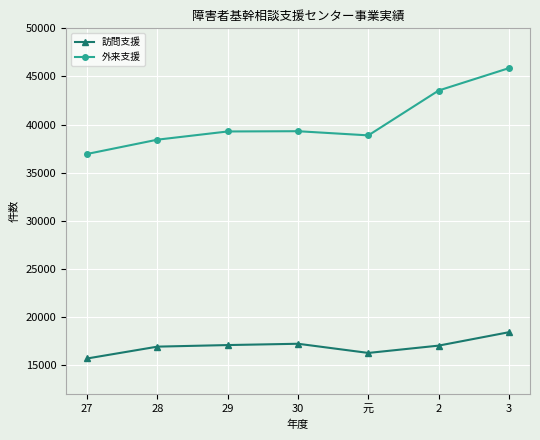

What is the label of the 6th point from the left?

2